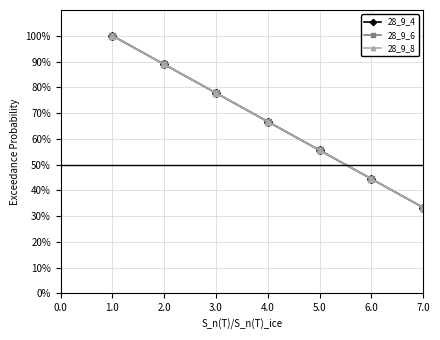

Does the chart have visible grid lines?

Yes